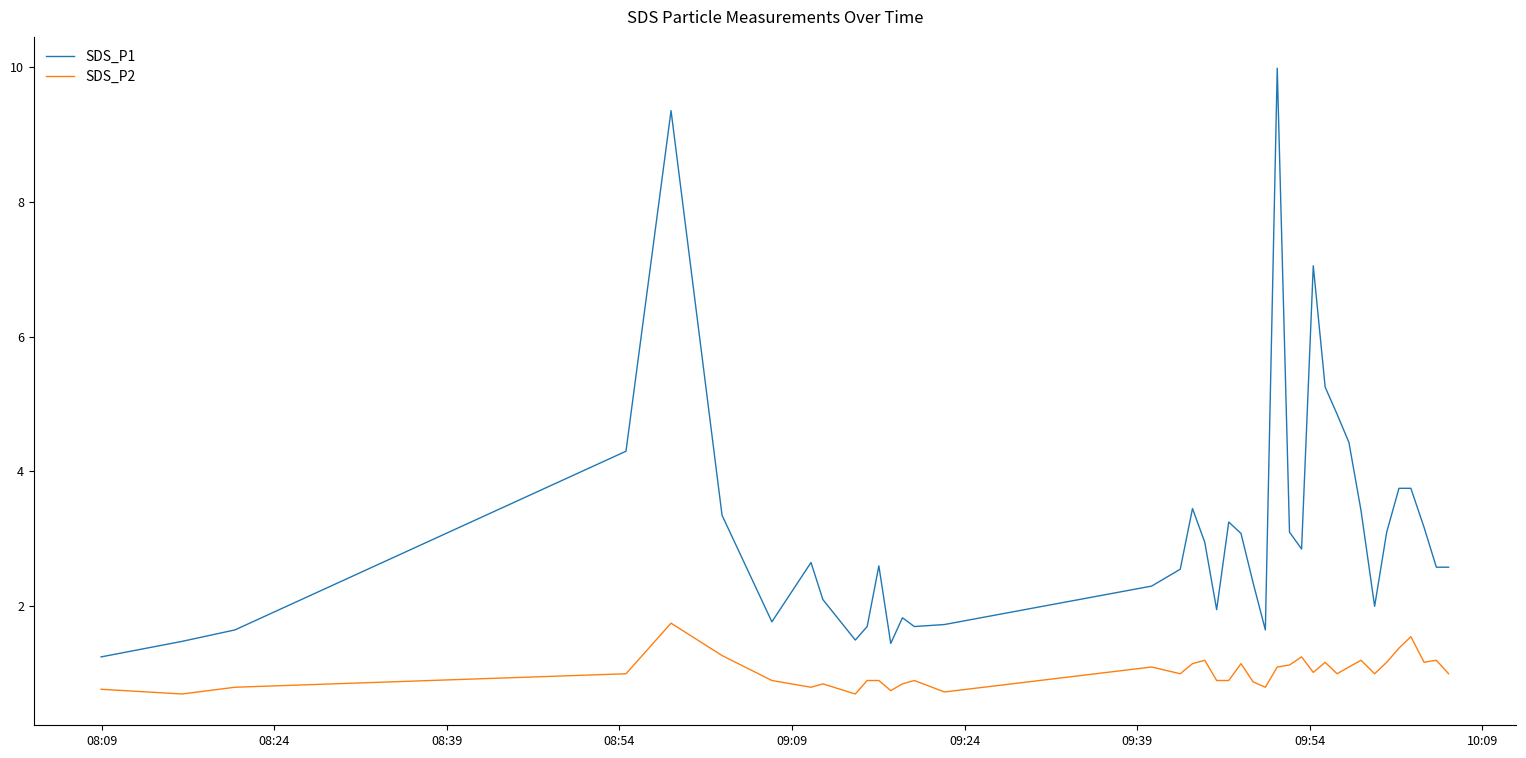

What are all the series names shown in the legend?

SDS_P1, SDS_P2